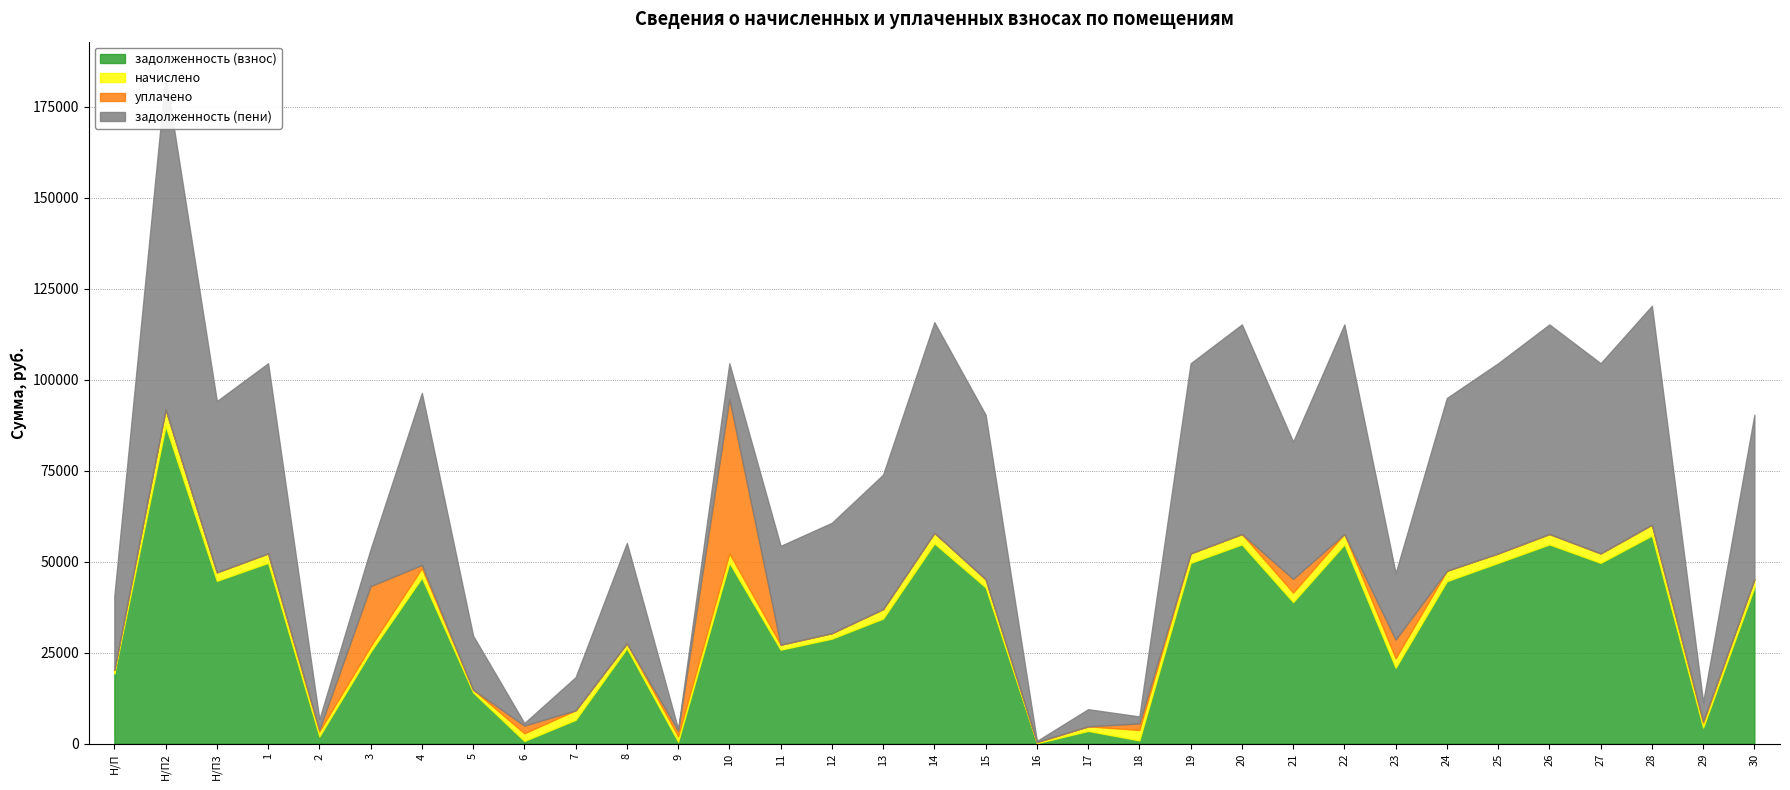

What is the average value of the уплачено series?

2277.5